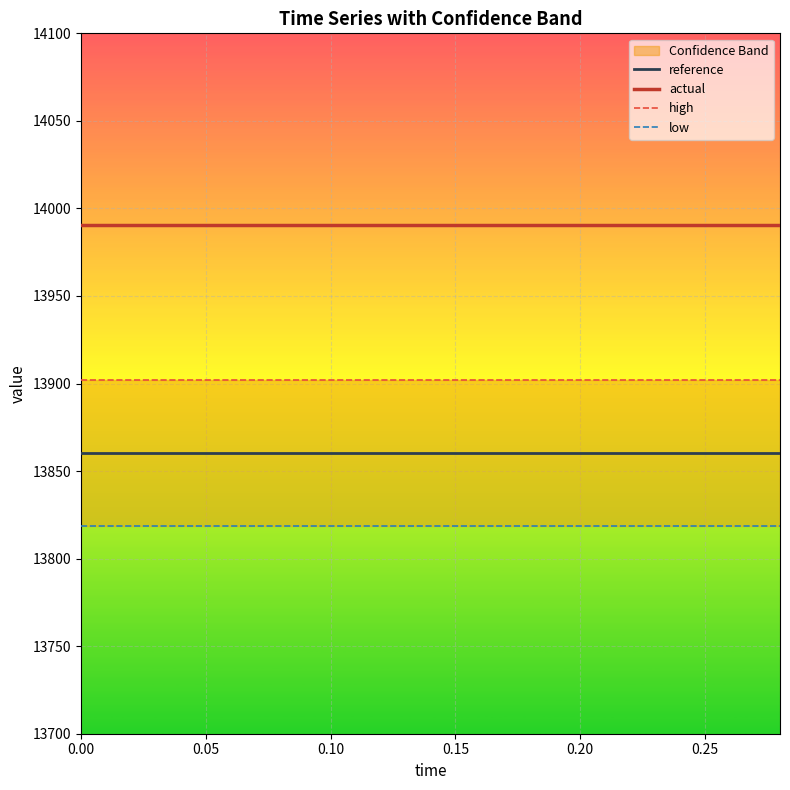

List the series in order of their overall mean, highest first.

actual, high, reference, low